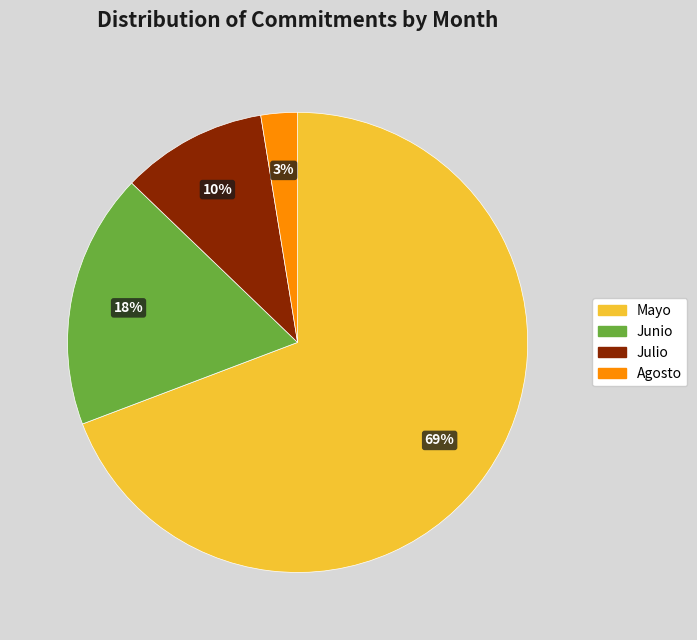

Rank the categories by value from highest to lowest.

Mayo, Junio, Julio, Agosto